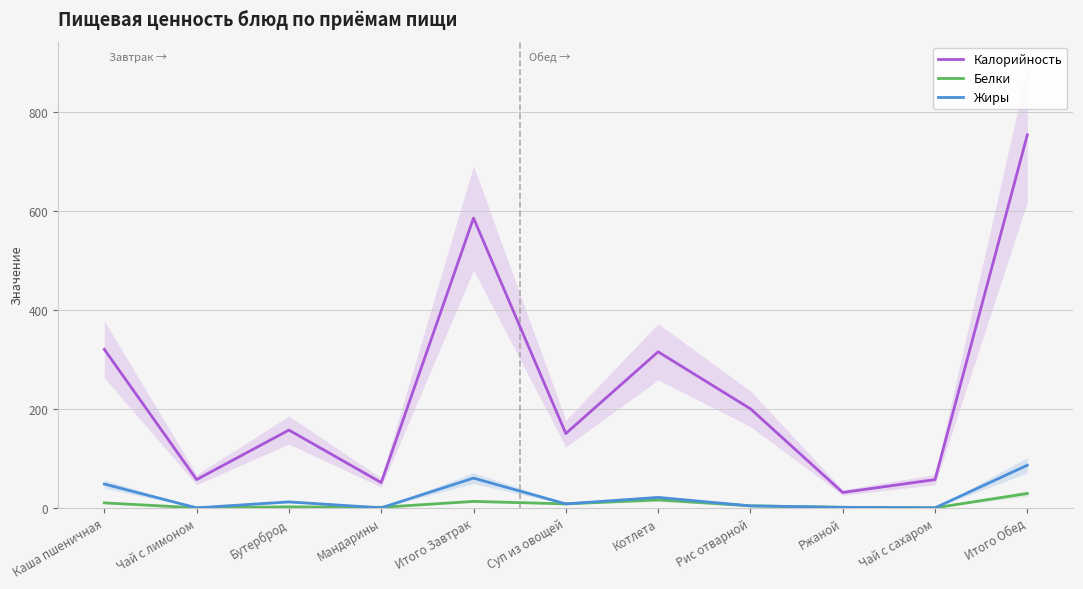

Where does the Белки series first go above 4?

Каша пшеничная